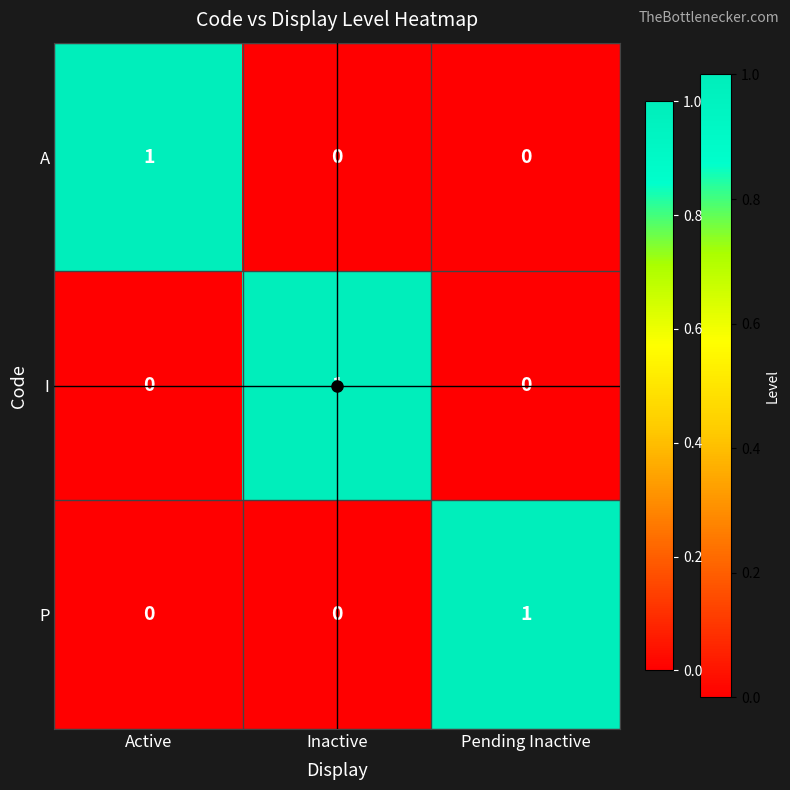

The I series shows 0 at Inactive. True or false?

False